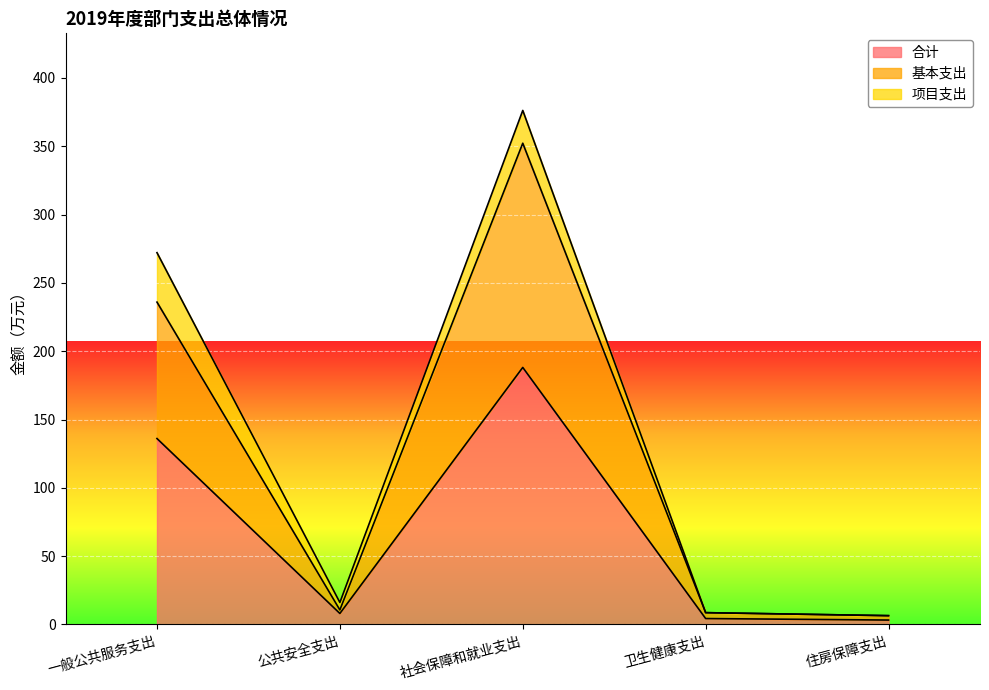

How many lines are shown in the chart?

3